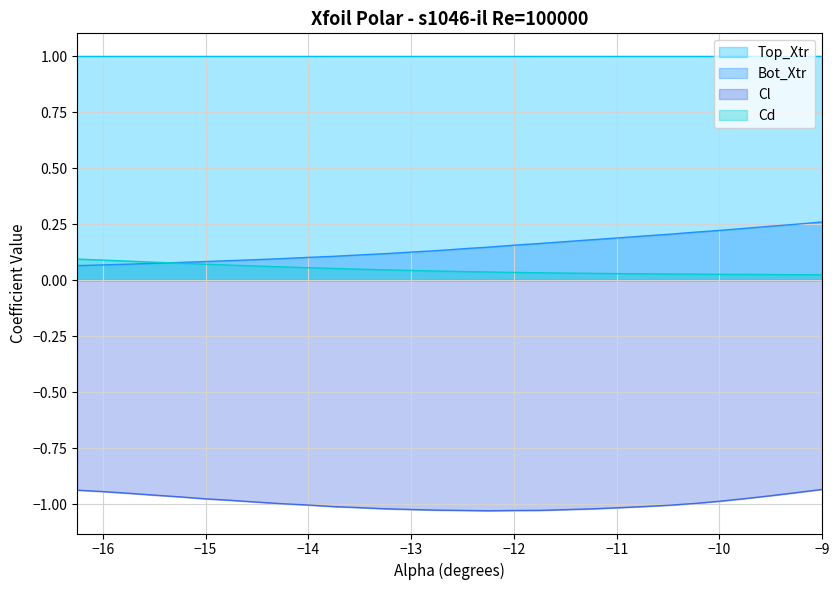

True or false: Cl has a value of -1.8 at −13.

False